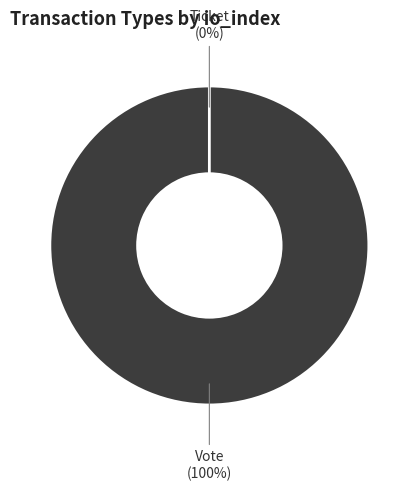

Is Vote (io_index=1) the majority of the pie?

Yes